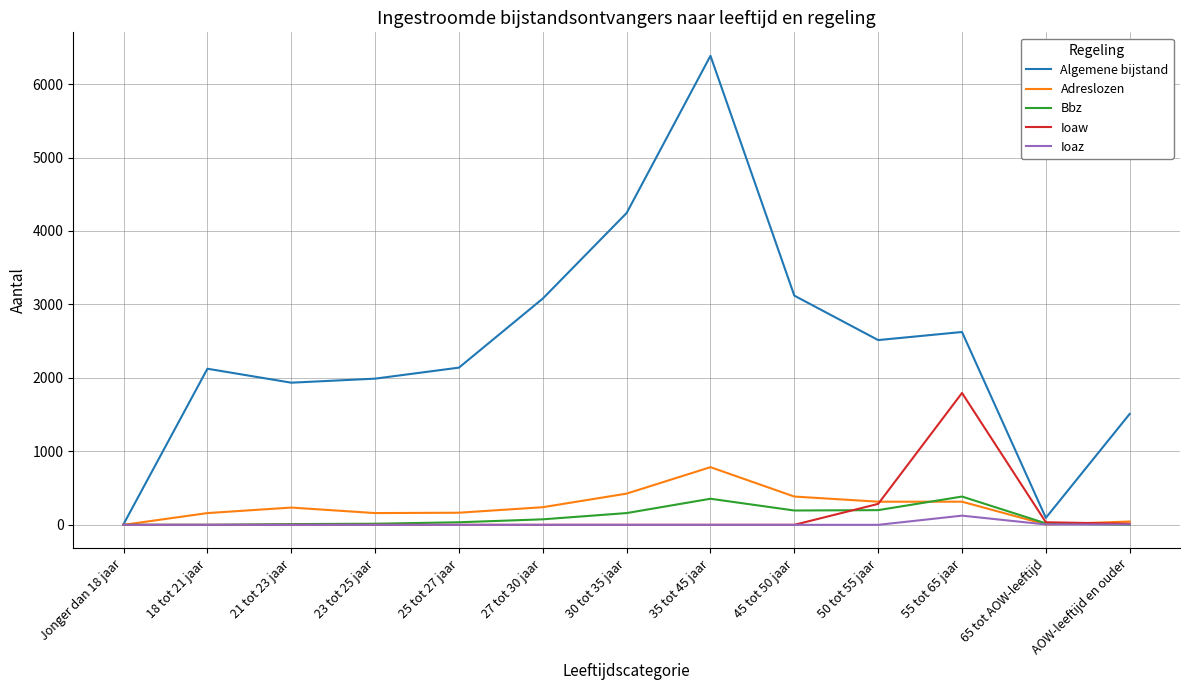

What is the difference between the second highest and second lowest values in the Algemene bijstand series?

4150